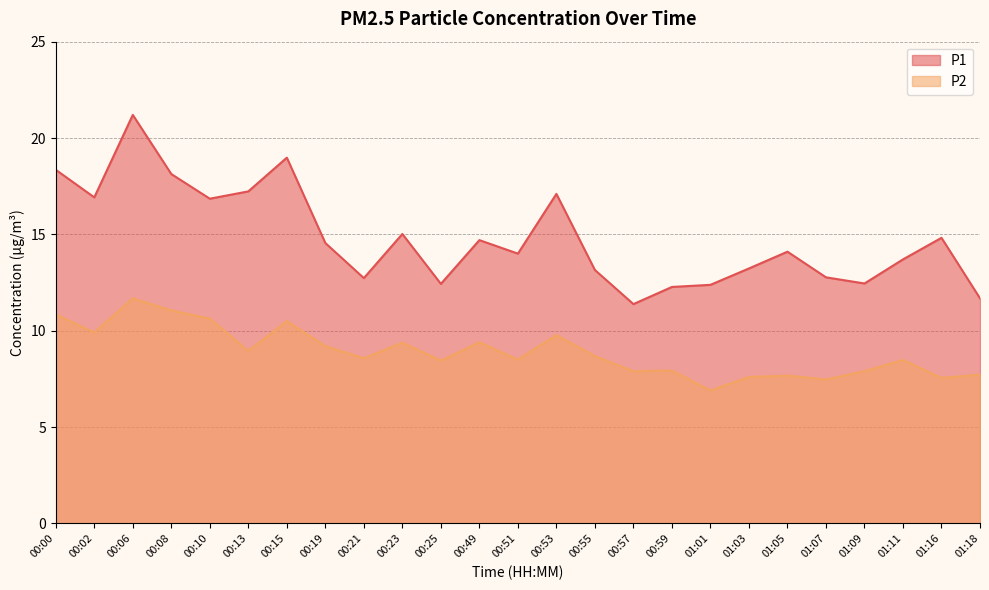

In P2, how many points are lower than both neighbors (excluding endpoints)?

9